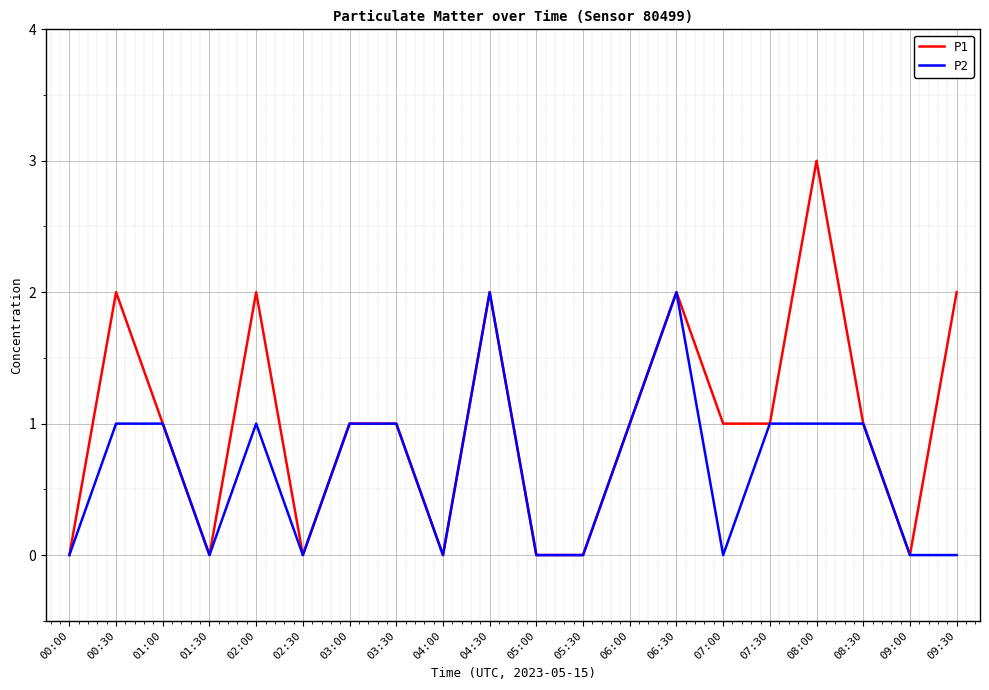

What is the difference between the maximum and minimum values in the P2 series?

2